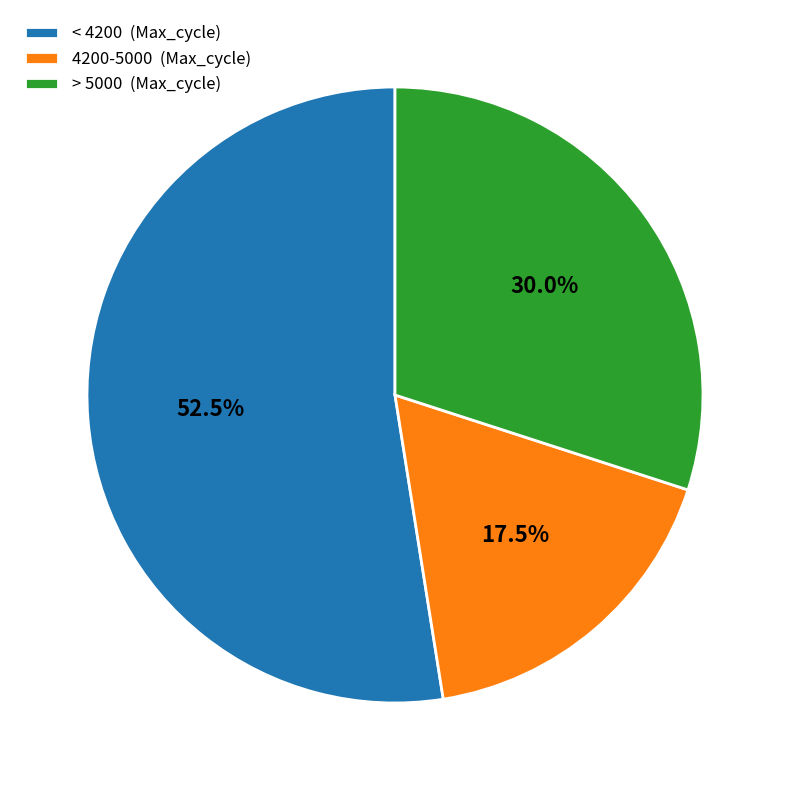

Rank the categories by value from highest to lowest.

< 4200 (Max_cycle), > 5000 (Max_cycle), 4200-5000 (Max_cycle)